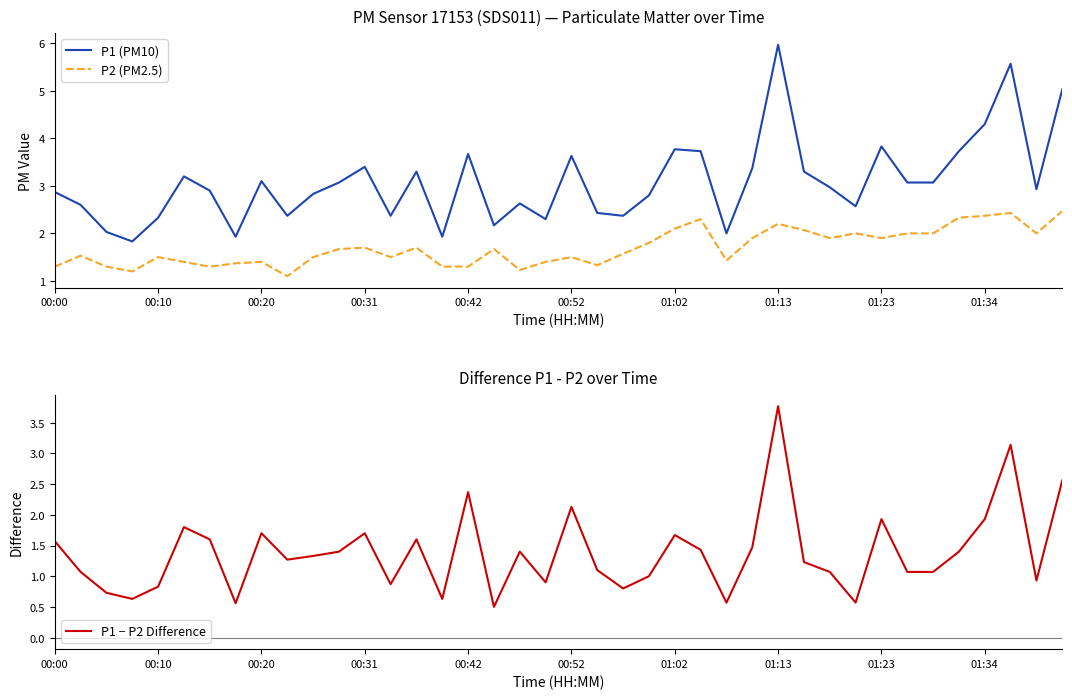

True or false: P2 (PM2.5) and P1 (PM10) intersect in this chart.

False